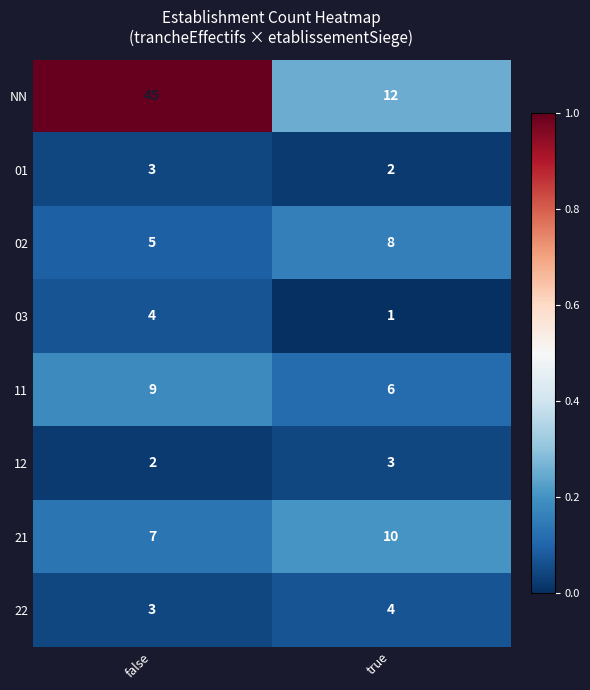

What is the spread (max minus min) of values at false?

43